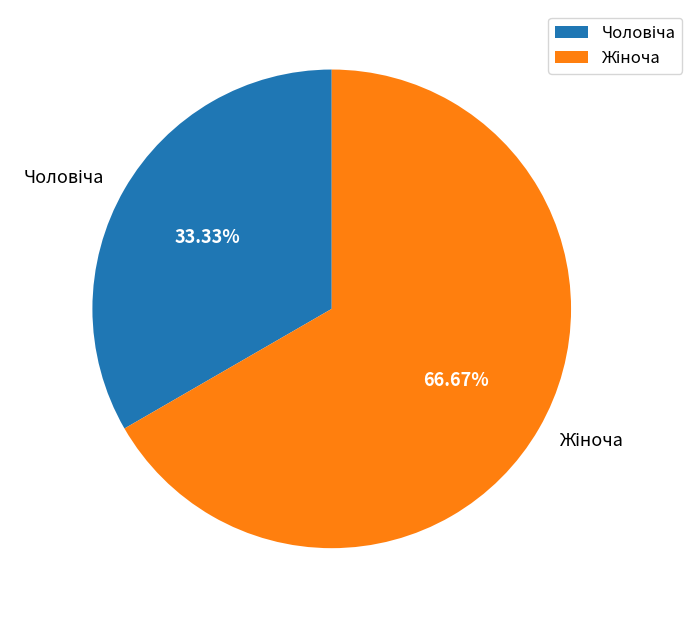

How many slices are in this pie chart?

2